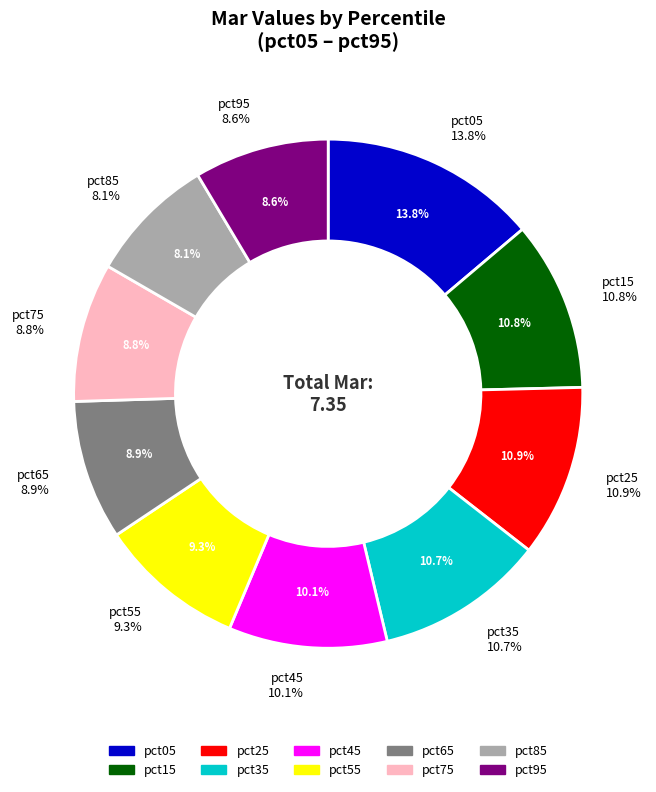

True or false: pct95 accounts for 9% of the total.

True